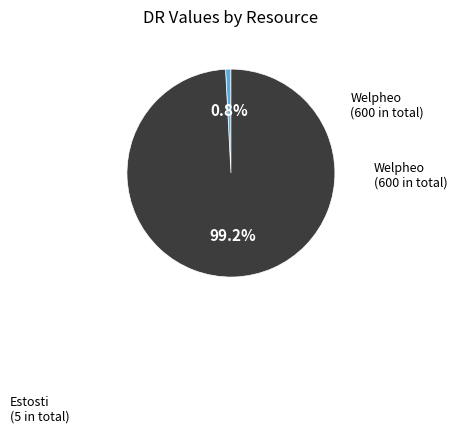

Does Estosti account for over 50% of the chart?

No